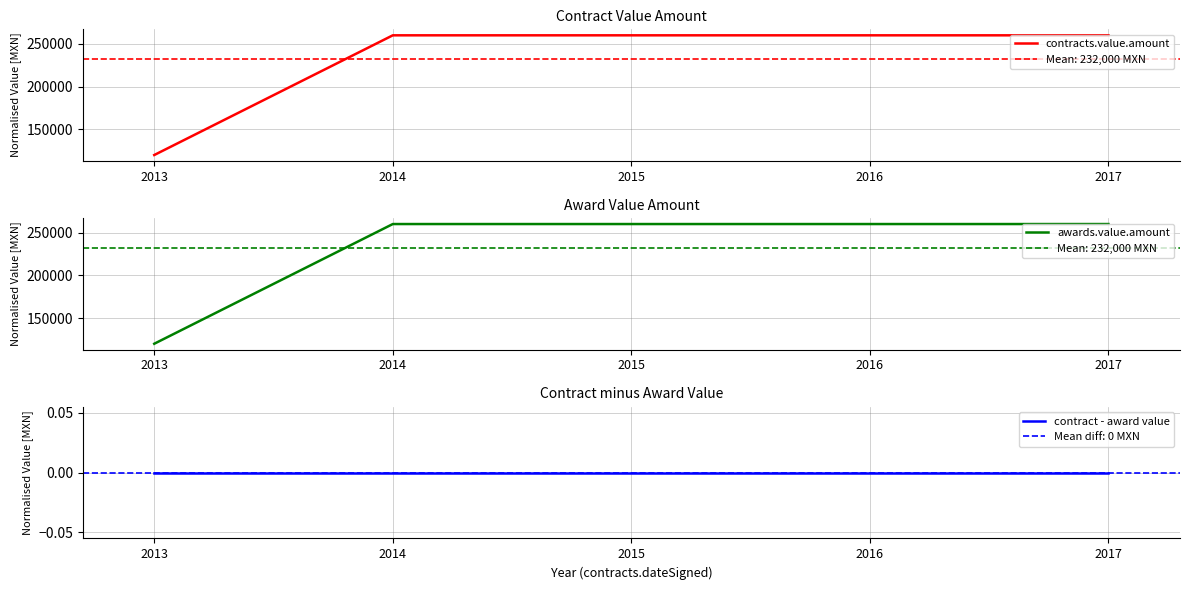

What is the difference between the maximum and minimum values in the awards.value.amount series?

140000